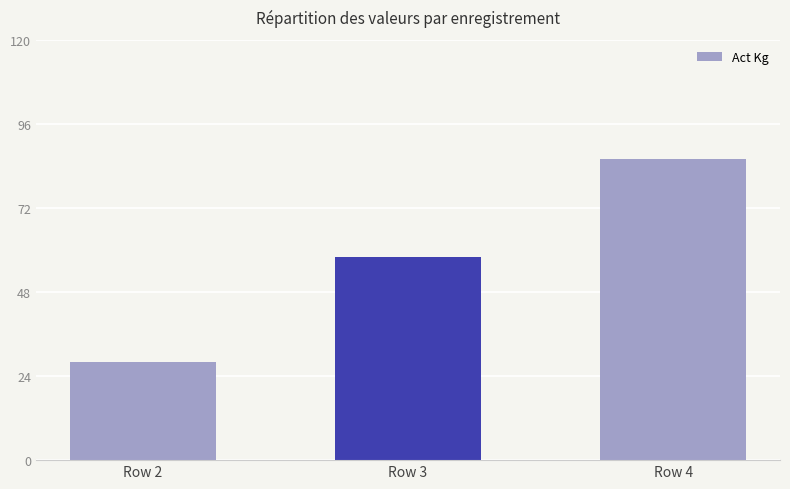

True or false: the data shows 97 at Row 3.

False